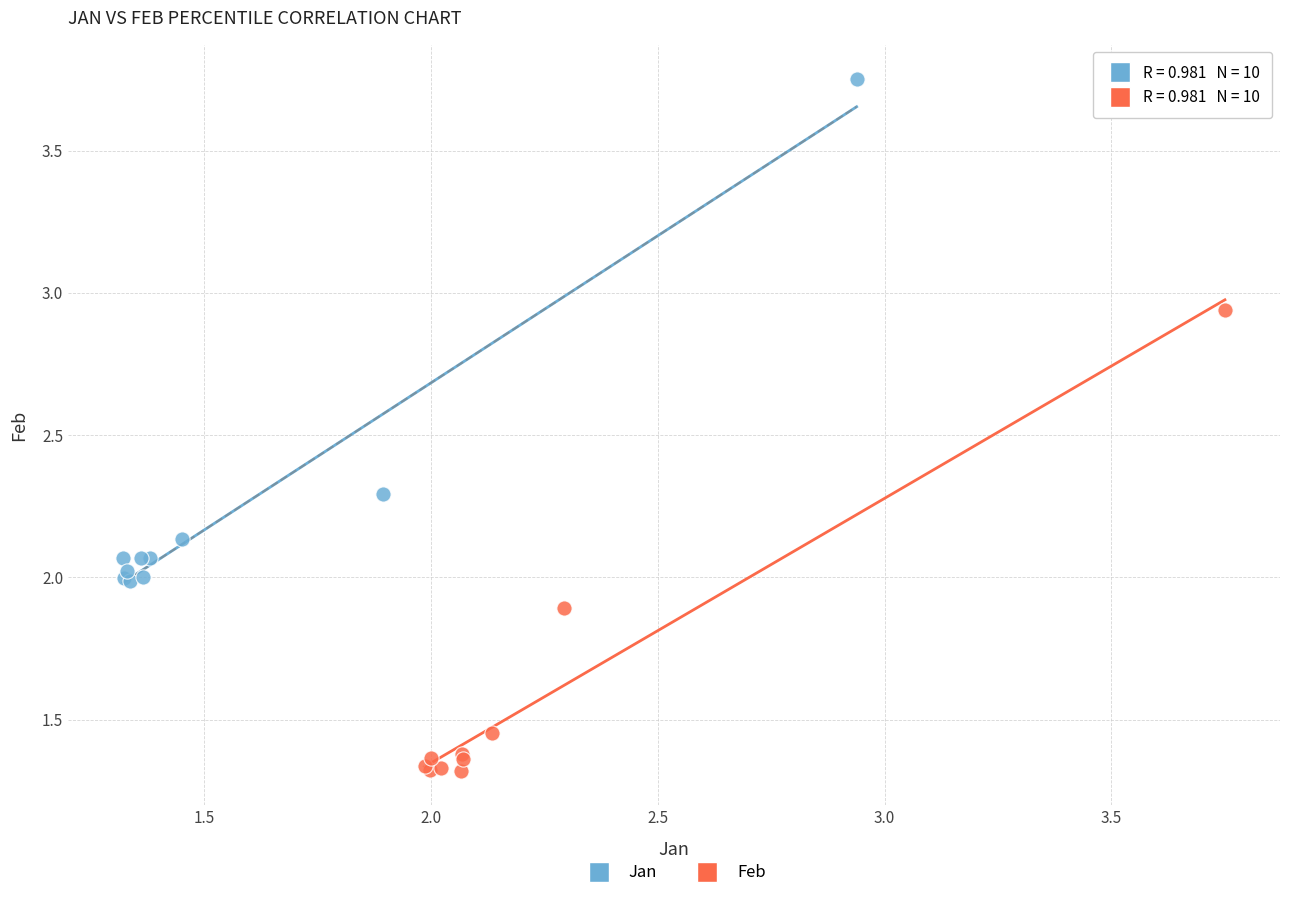

Which series reaches the minimum Y coordinate?

Feb